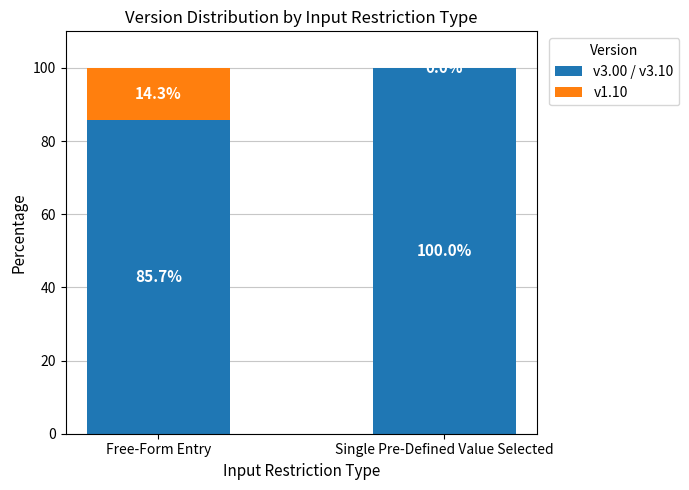

At which label does v3.00 / v3.10 reach its peak?

Single Pre-Defined Value Selected